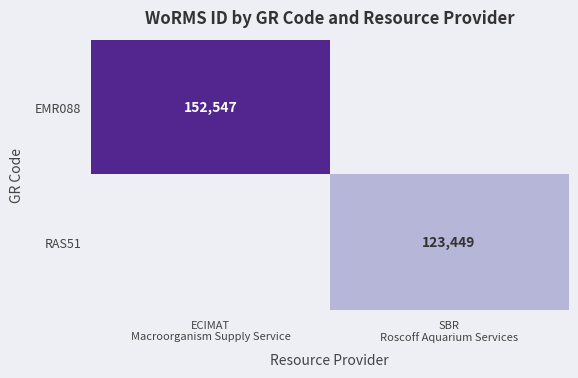

What is the highest value of the EMR088 series?

152547.0